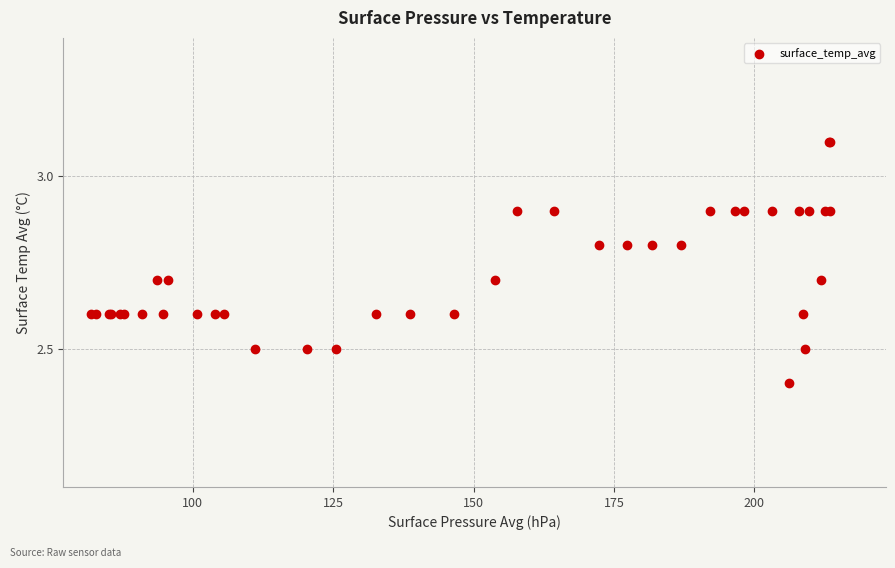

What Y value in the scatter plot is closest to 2?

2.4